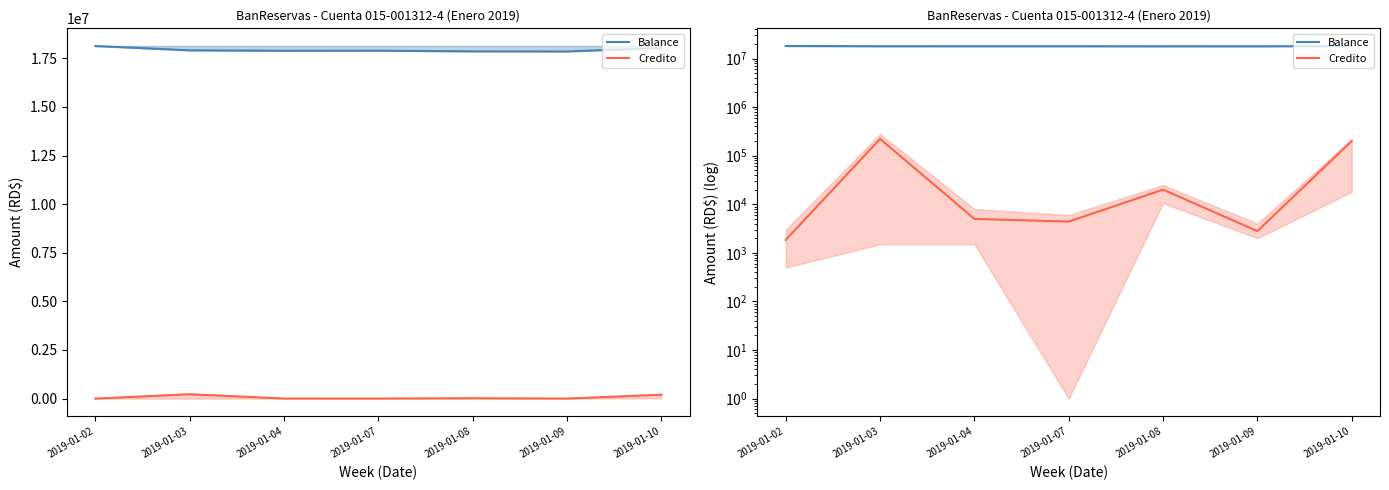

Rank the series by their average value, from highest to lowest.

Balance, Credito